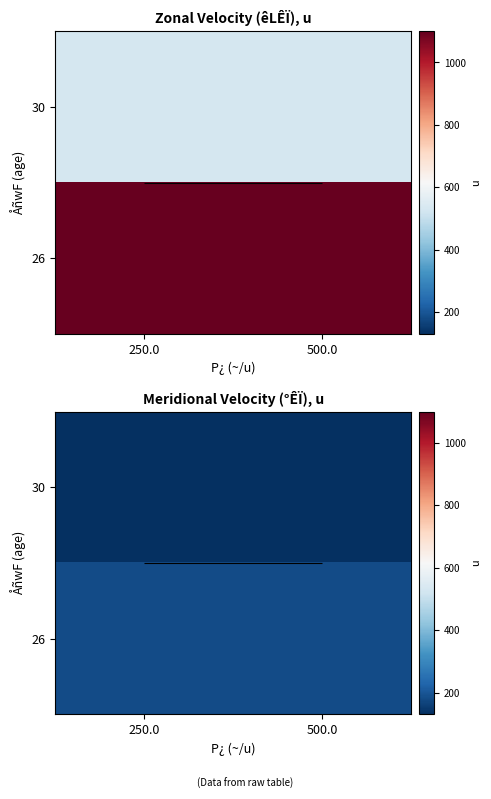

What is the minimum value for 26?

180